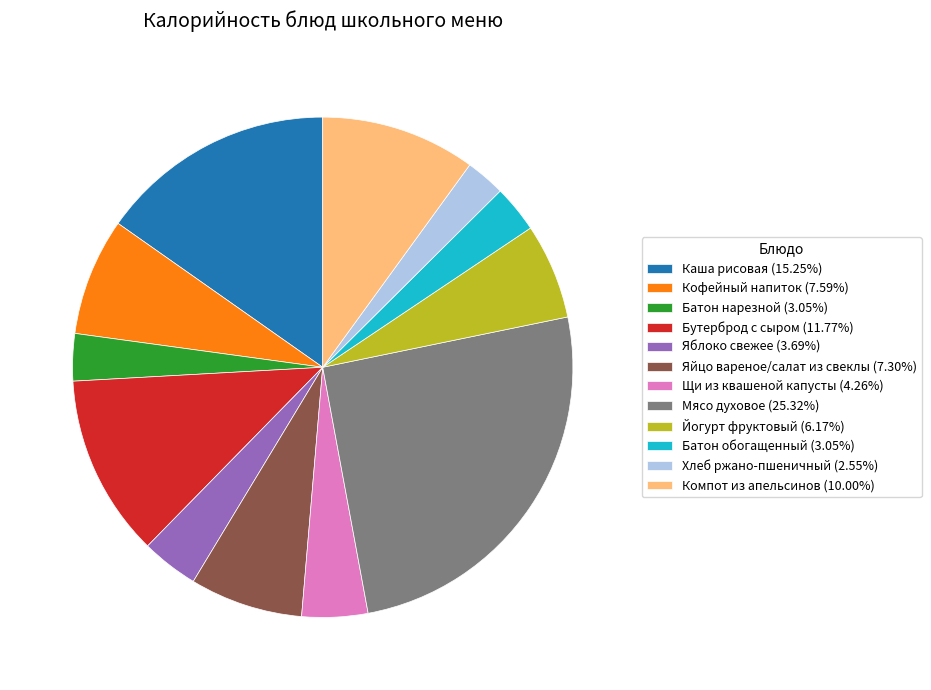

Approximately how many times larger is the value at Мясо духовое (25.32%) compared to Компот из апельсинов (10.00%)?

2.5